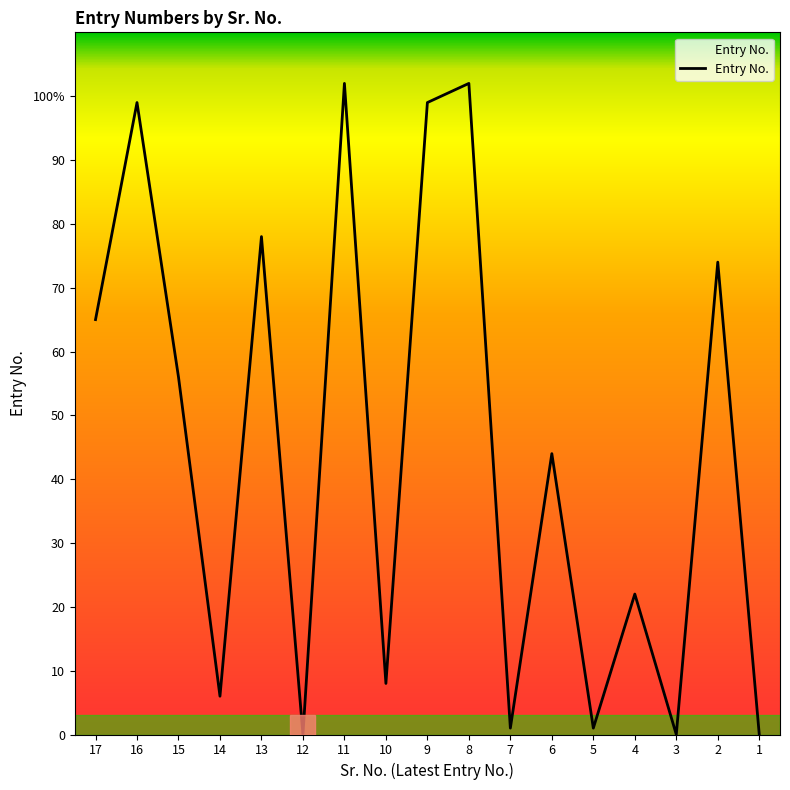

List the labels in order of value, smallest first.

12, 3, 1, 7, 5, 14, 10, 4, 6, 15, 17, 2, 13, 16, 9, 11, 8